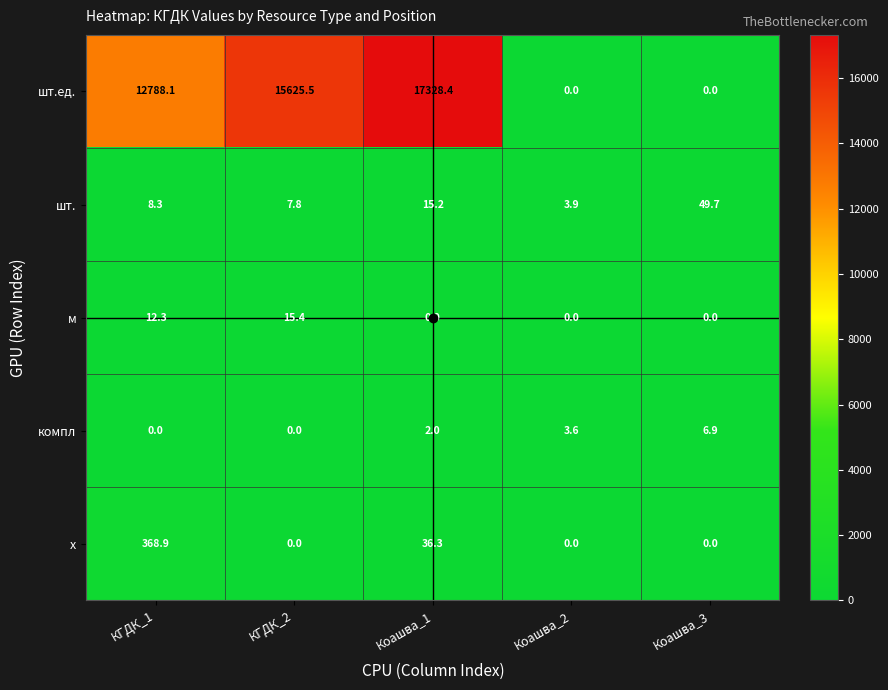

The value of компл at КГДК_2 is -3.4. True or false?

False